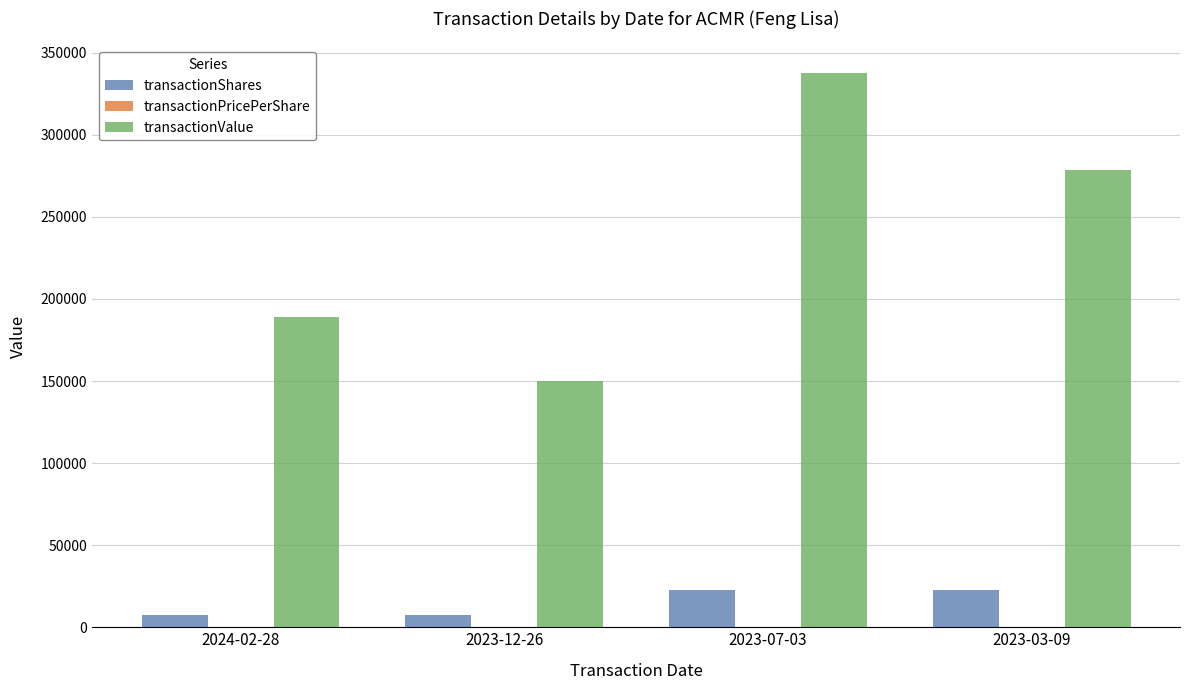

Is the value of transactionValue at 2024-02-28 greater than the value of transactionShares at 2023-07-03?

Yes